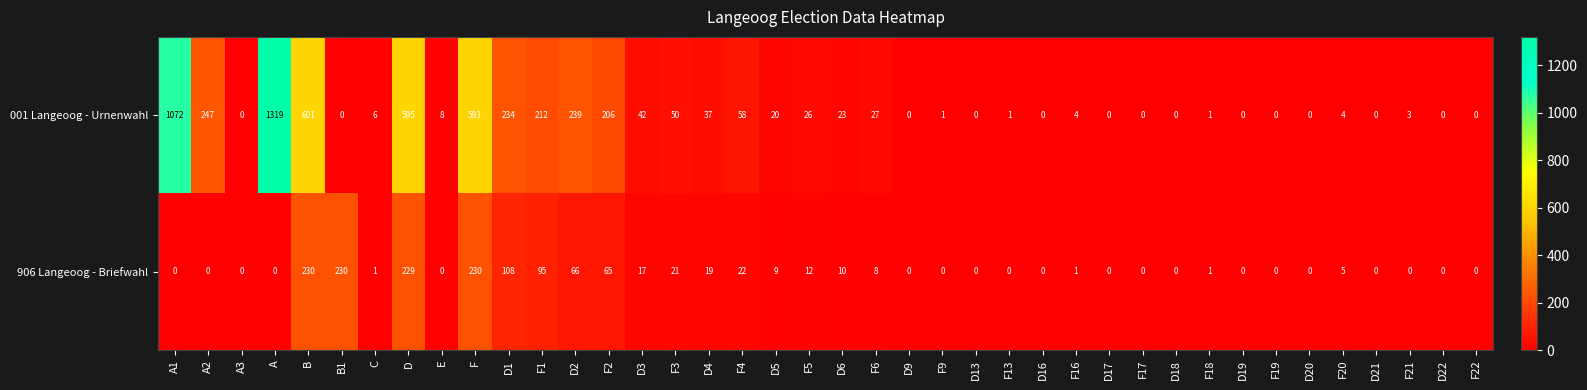

Where is 001 Langeoog - Urnenwahl nearest to the value 659?

B